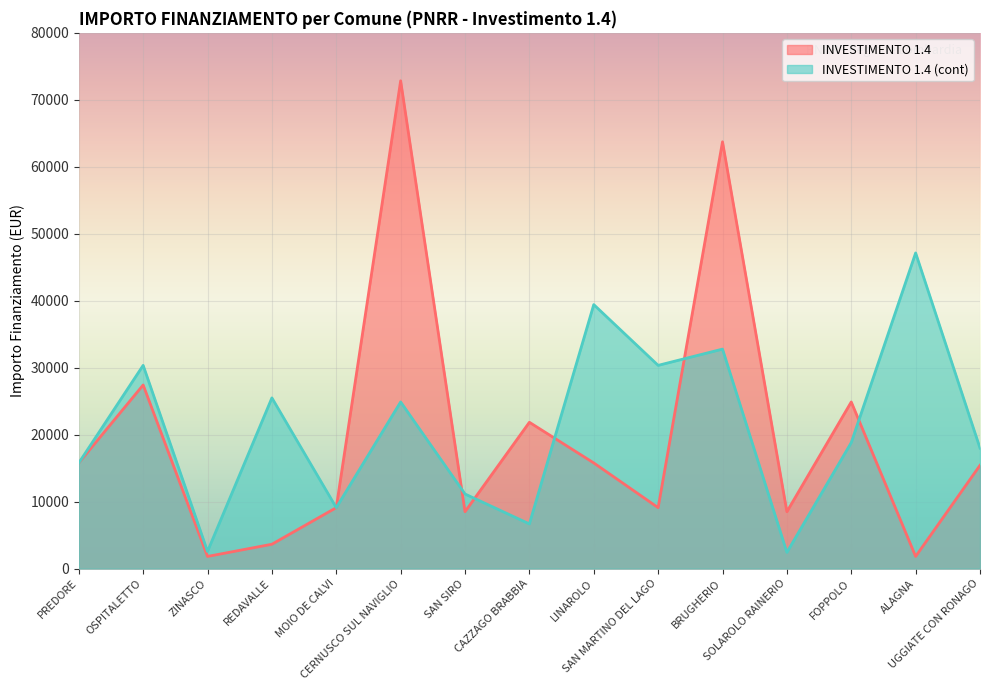

How many data points does each series have?

15